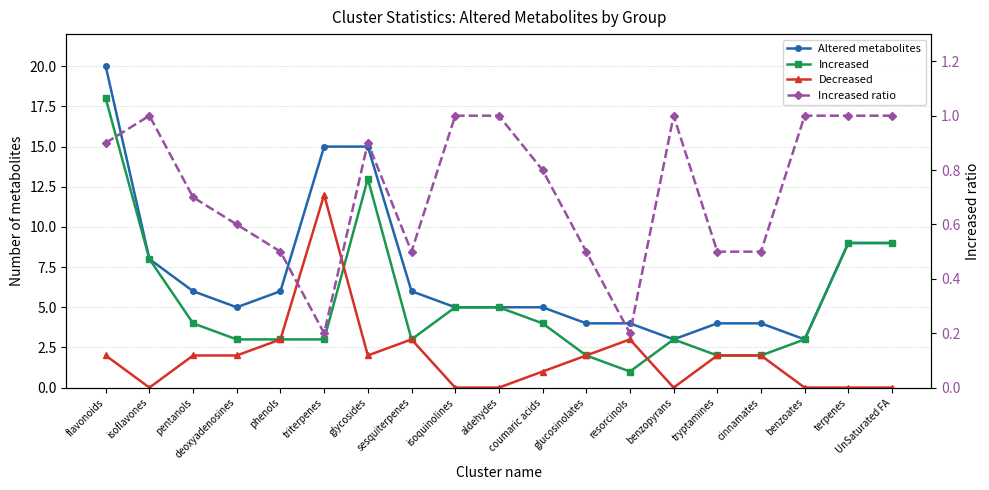

The value of Increased at pentanols is 4.0. True or false?

True